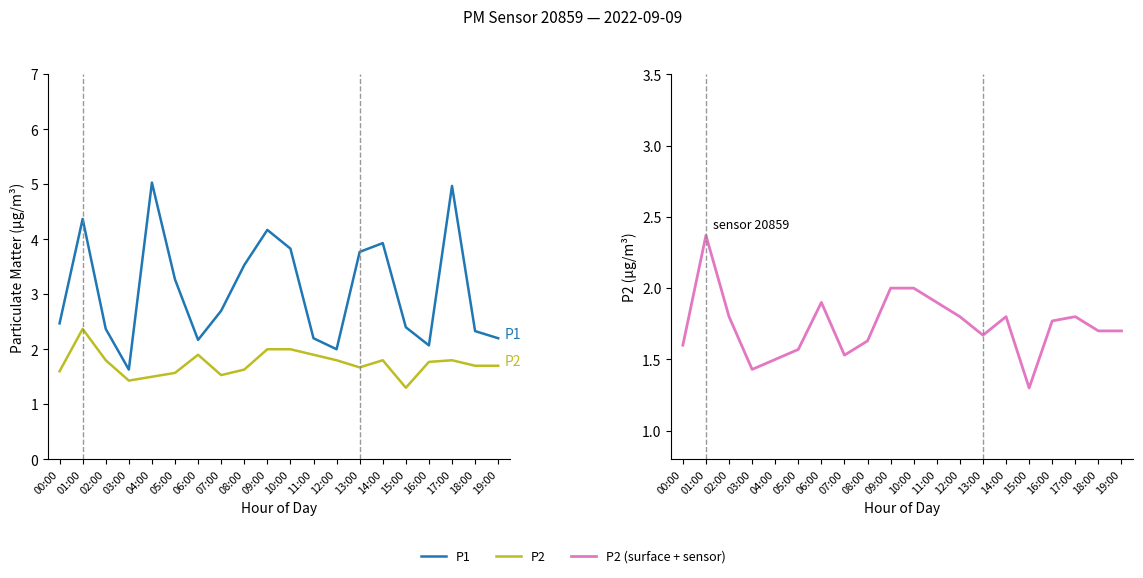

True or false: P2 and P2 (surface + sensor) intersect in this chart.

False